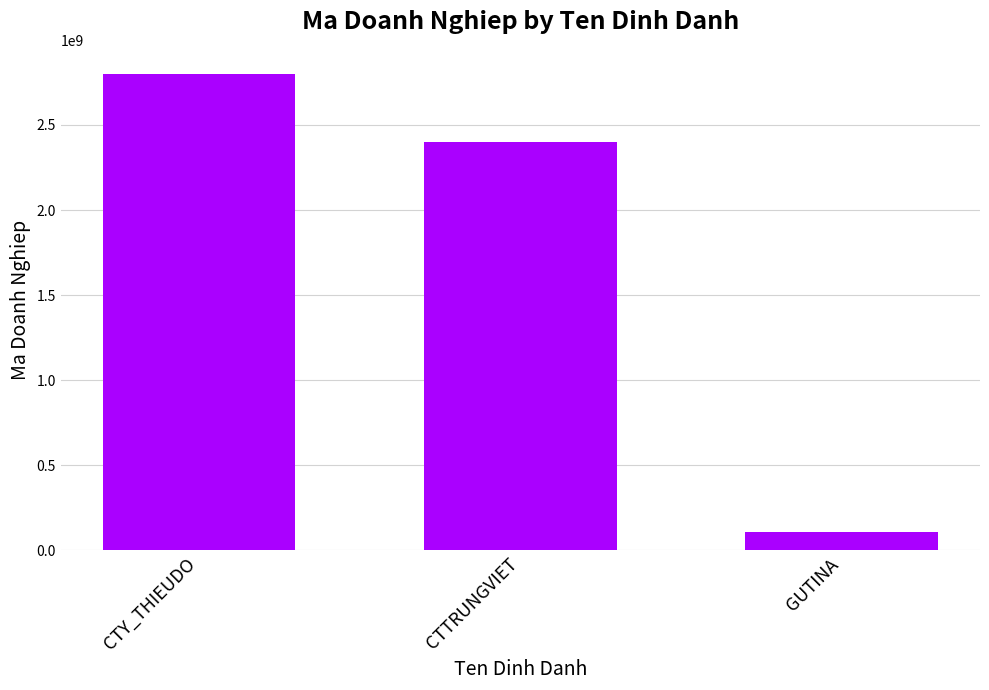

Reading right to left, transcribe all the data shown in this chart.

GUTINA=109213077	CTTRUNGVIET=2400271865	CTY_THIEUDO=2801424445